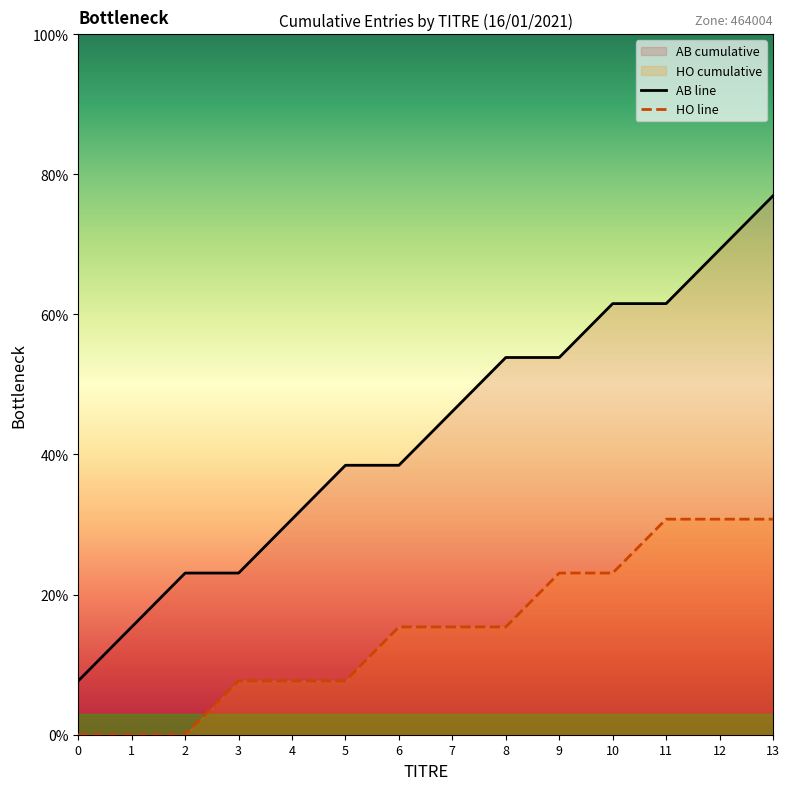

At which category is the sum across all series the highest?

13